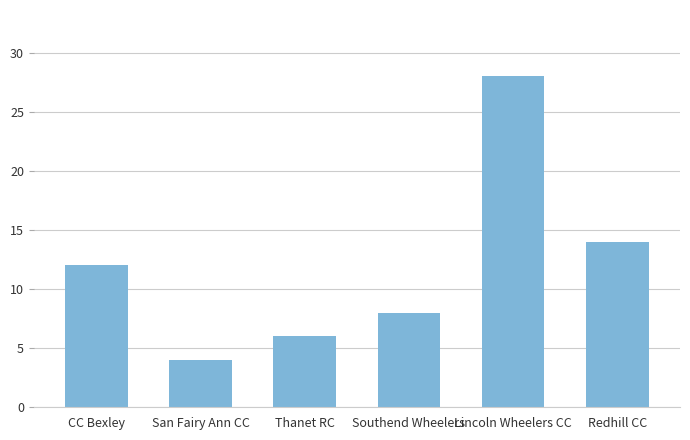

Is it true that the value at Lincoln Wheelers CC is 13?

False